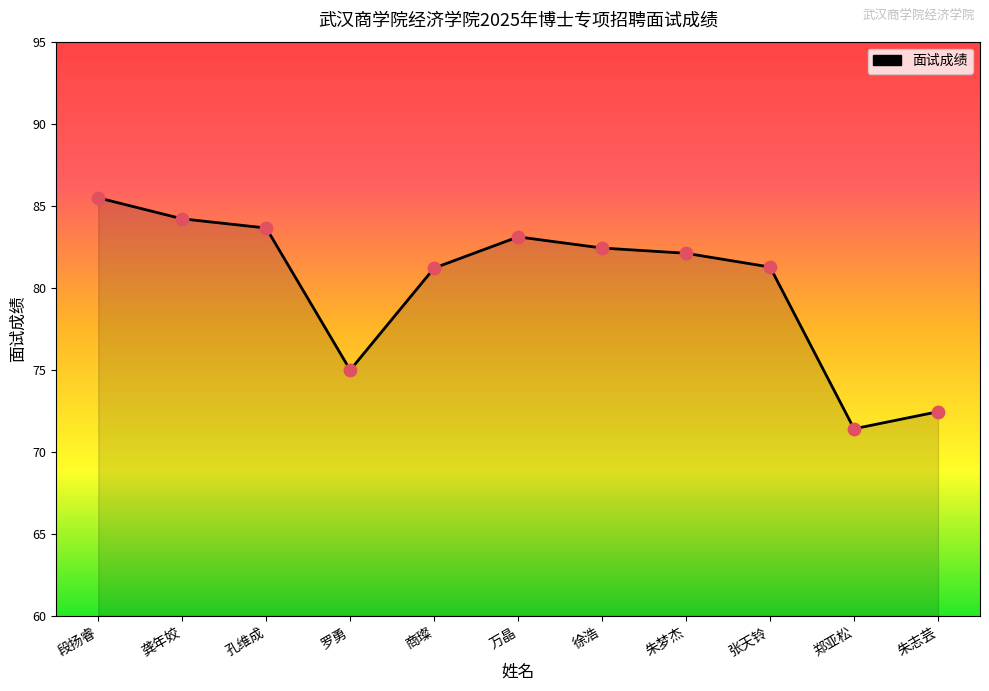

What is the change in value from 商璨 to 朱志芸?

-8.8